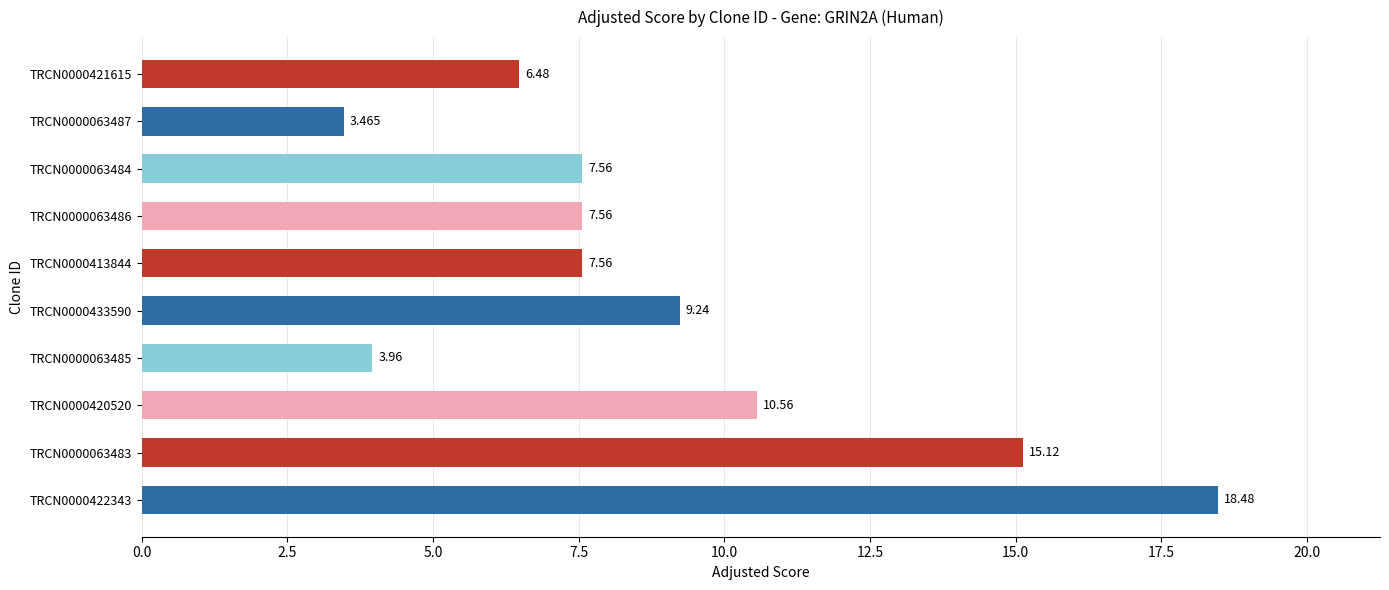

At which label is the value closest to 10?

TRCN0000420520